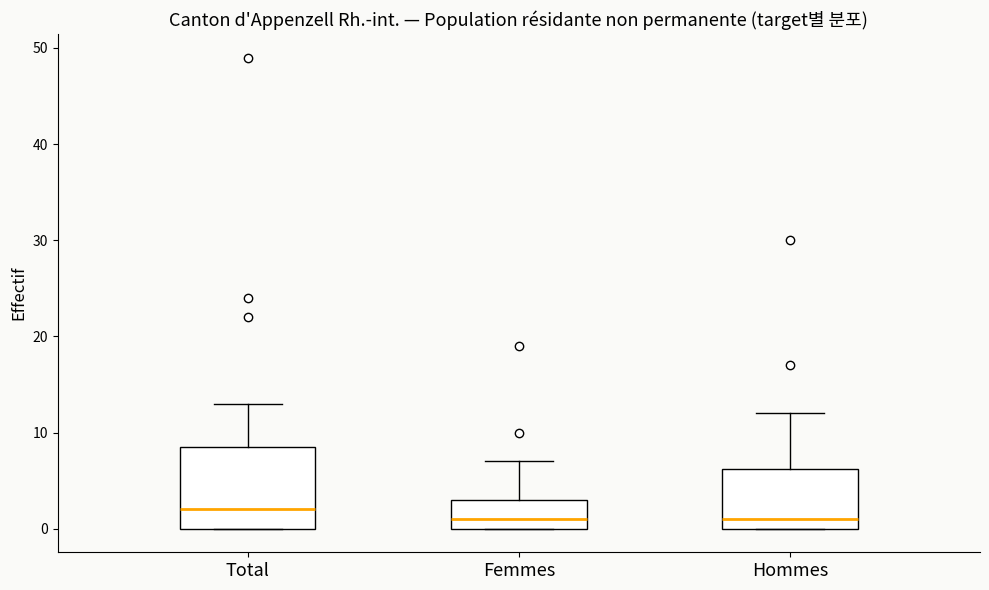

Where is the lower edge of the box for Hommes on the y-axis? The values are not printed on the chart, so give them approximately, as read against the axis.

0